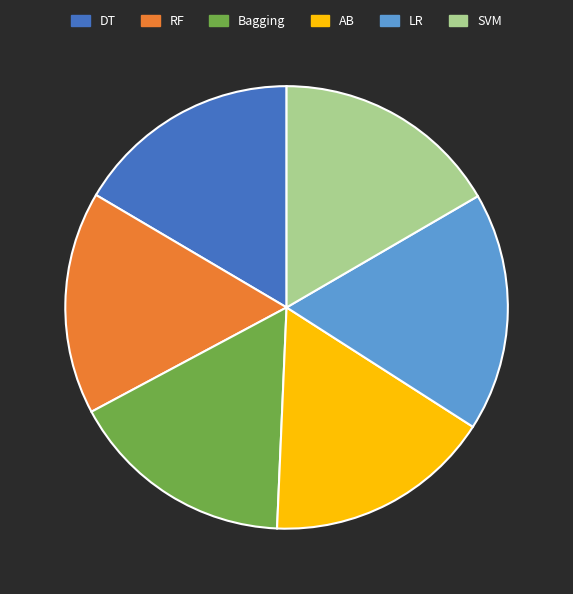

The AB slice represents 29% of the pie. True or false?

False